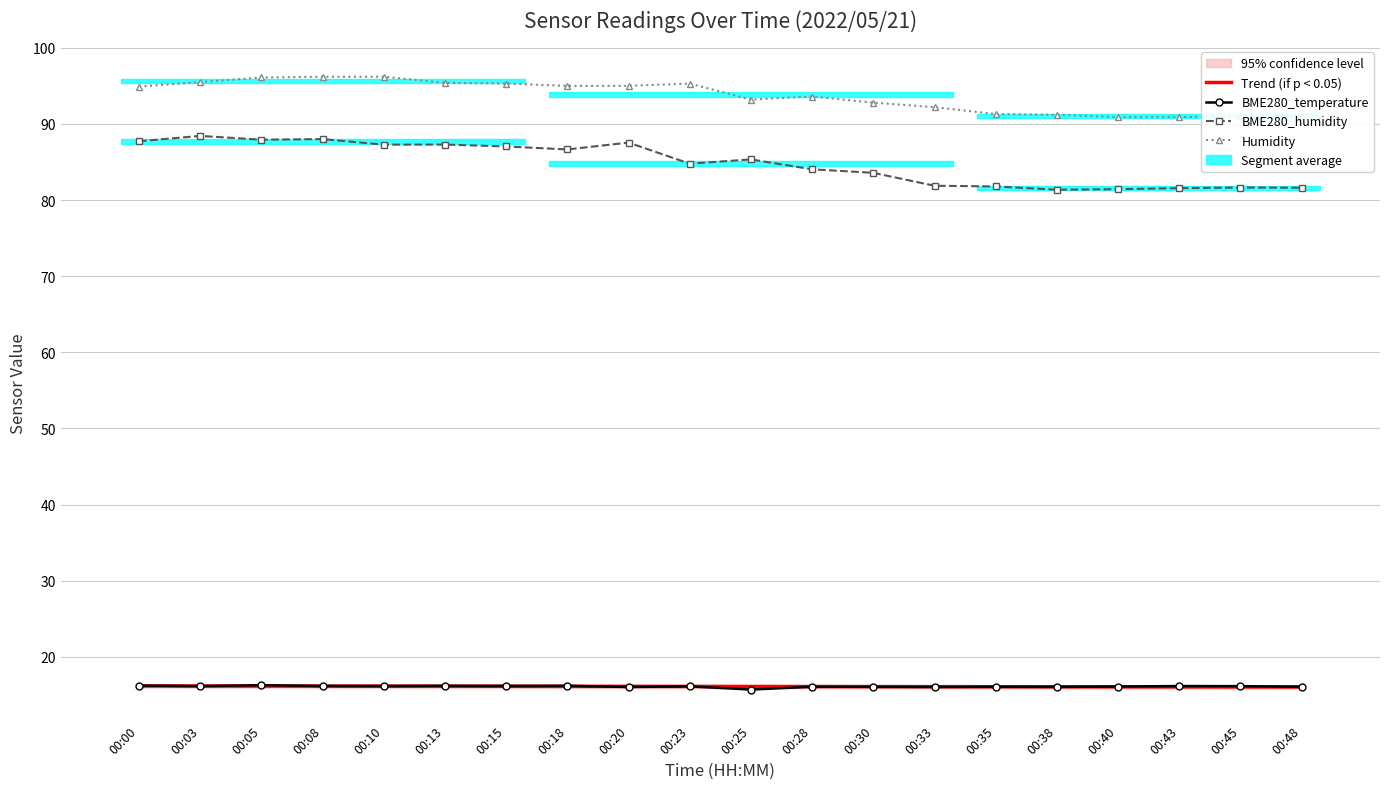

Read the Trend (if p < 0.05) value at 00:45.

16.1